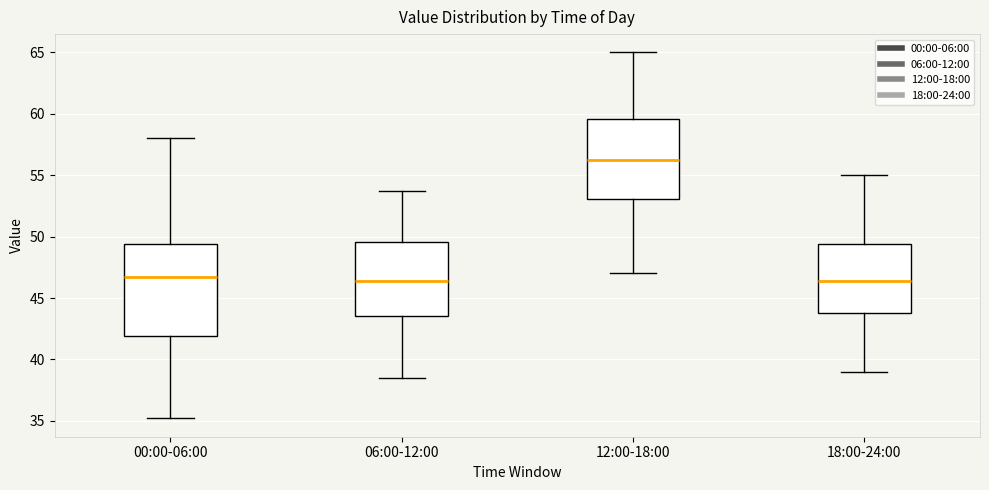

Reading left to right, read every box against the y-axis: the position of its median line, the range the box covers, and the ends of its whiskers. The values are not printed on the chart, so give them approximately, as read against the axis.

00:00-06:00: median 46.5, box 42.0 to 49.5, whiskers 35.0 to 58.0
06:00-12:00: median 46.5, box 43.5 to 49.5, whiskers 38.5 to 53.5
12:00-18:00: median 56.0, box 53.0 to 59.5, whiskers 47.0 to 65.0
18:00-24:00: median 46.5, box 44.0 to 49.5, whiskers 39.0 to 55.0